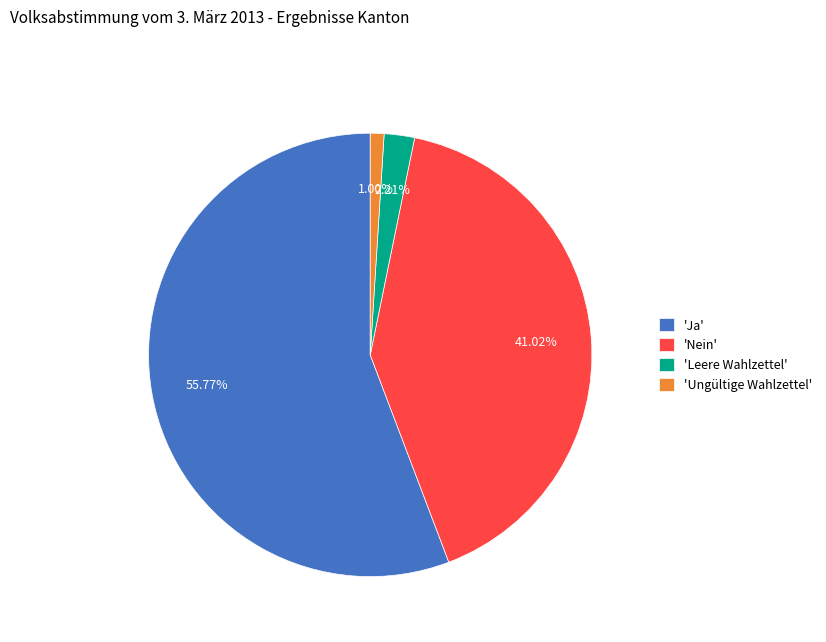

Which slice is the largest?

'Ja'